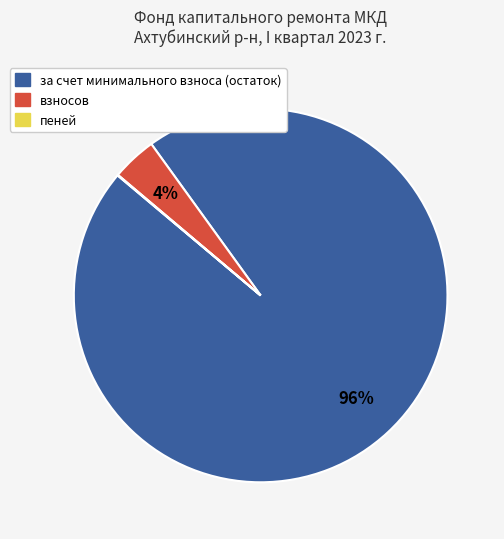

The взносов slice represents 18% of the pie. True or false?

False